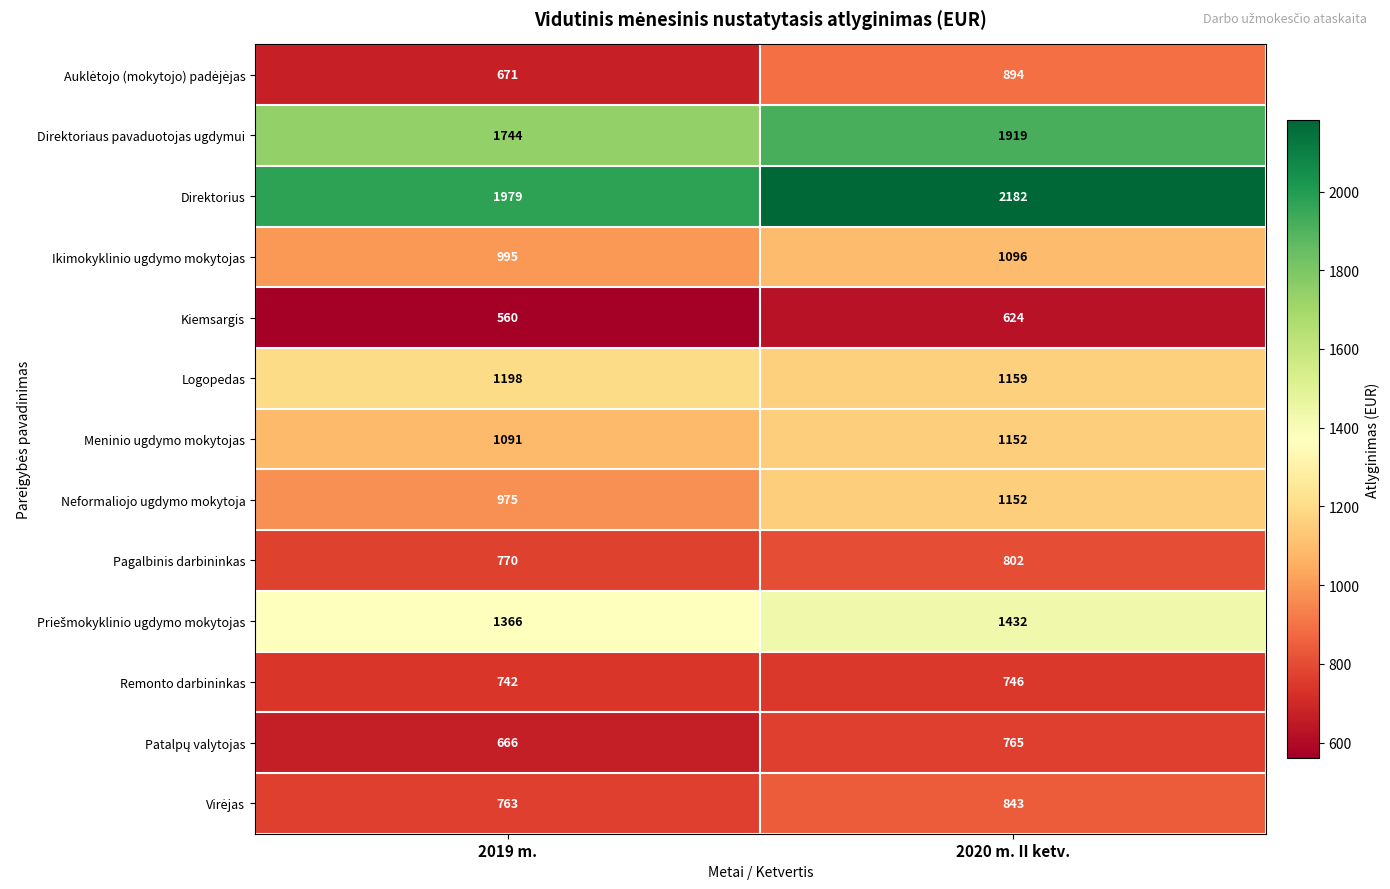

Which series has the largest total across all categories?

Direktorius